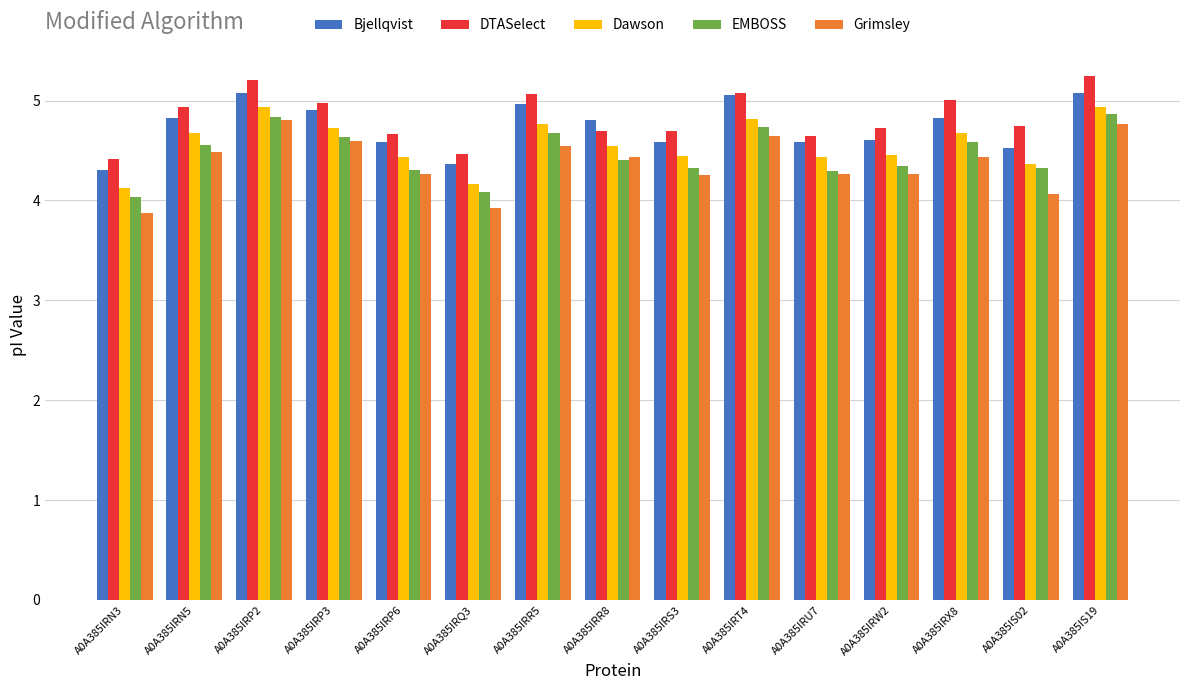

What is the difference between the highest and lowest values at A0A385IRN5?

0.5